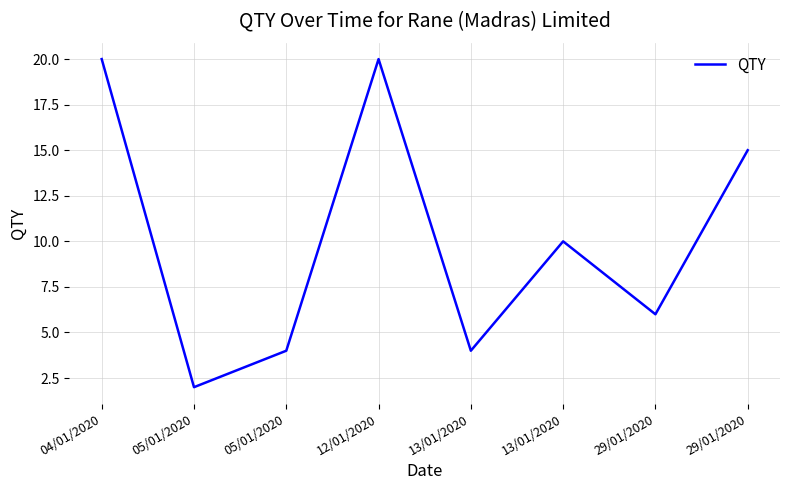

Which category has the highest value across all series?

04/01/2020